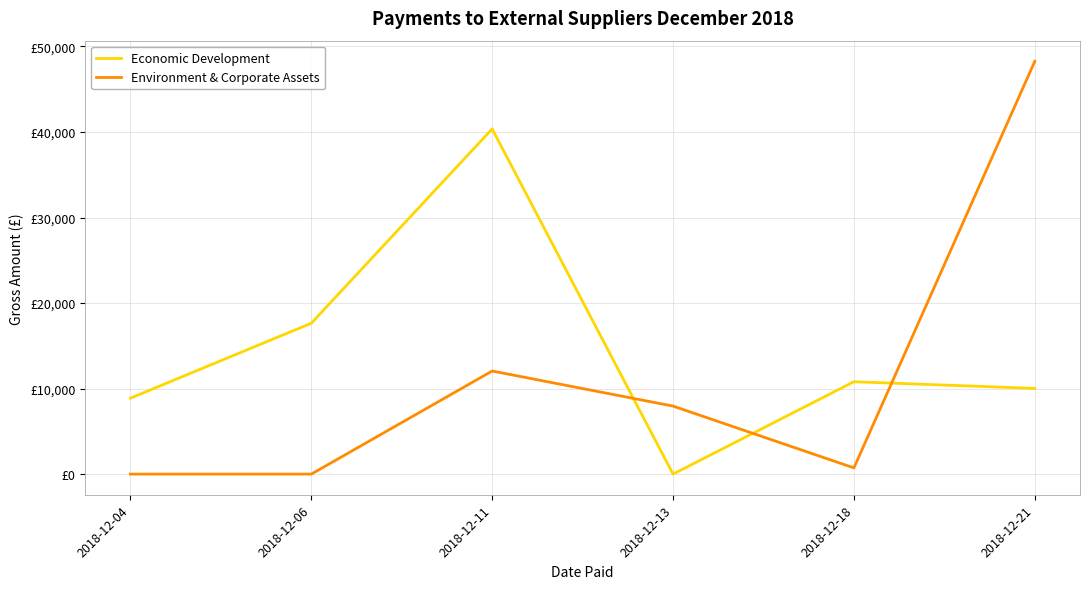

At which category does Economic Development reach its first local valley?

2018-12-13